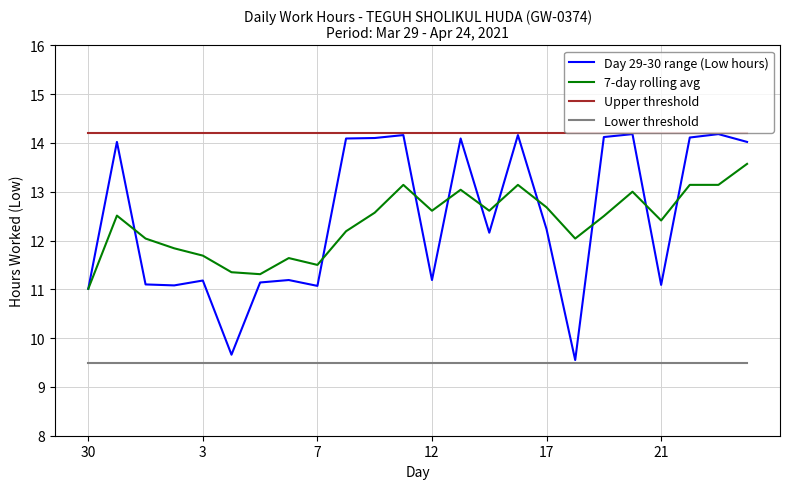

What is the minimum value shown in the chart?

9.5